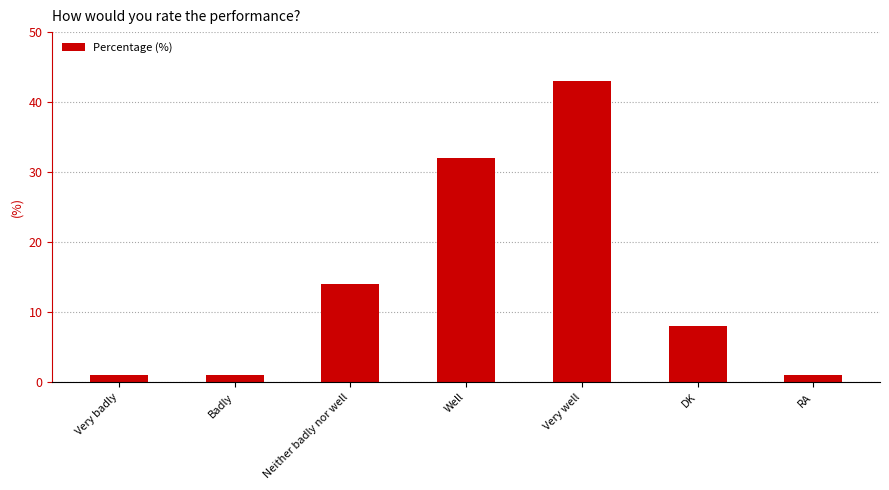

What is the greatest value displayed?

43